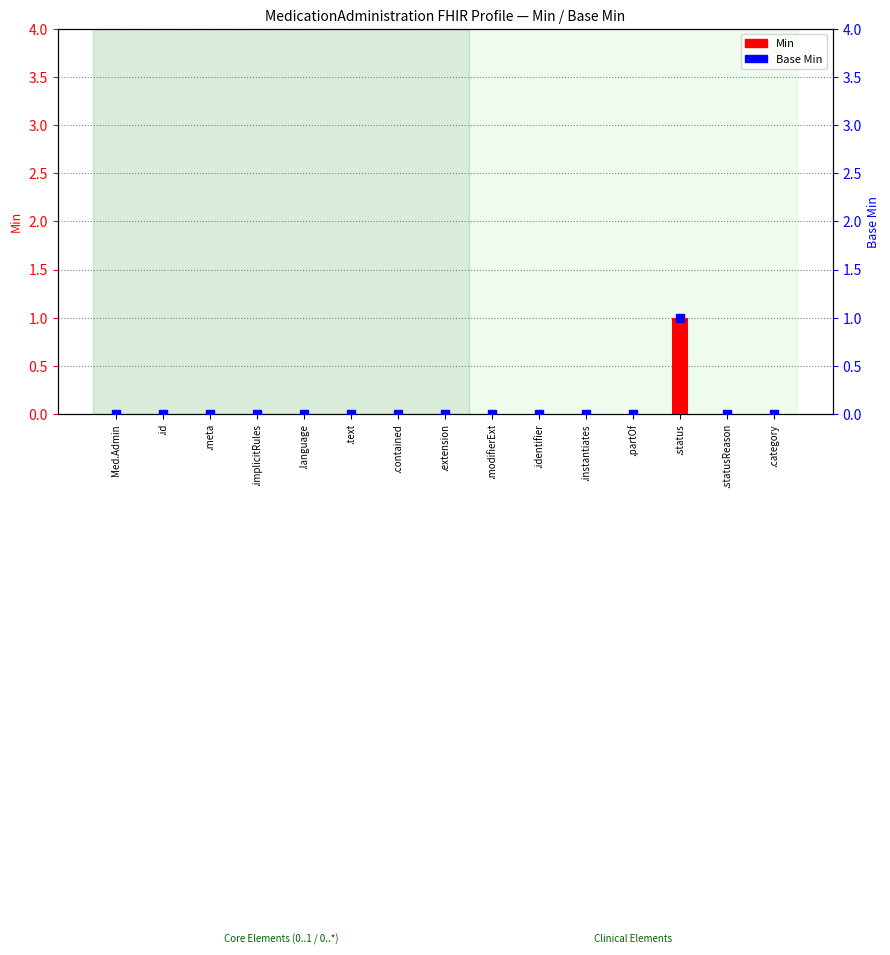

The value of Base Min at Med.Admin is 0. True or false?

False